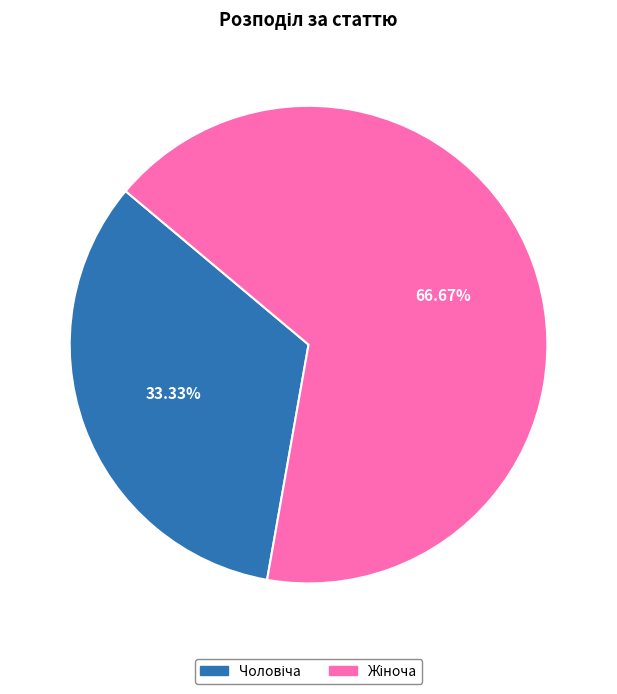

Is there any slice that represents more than half of the pie?

Yes